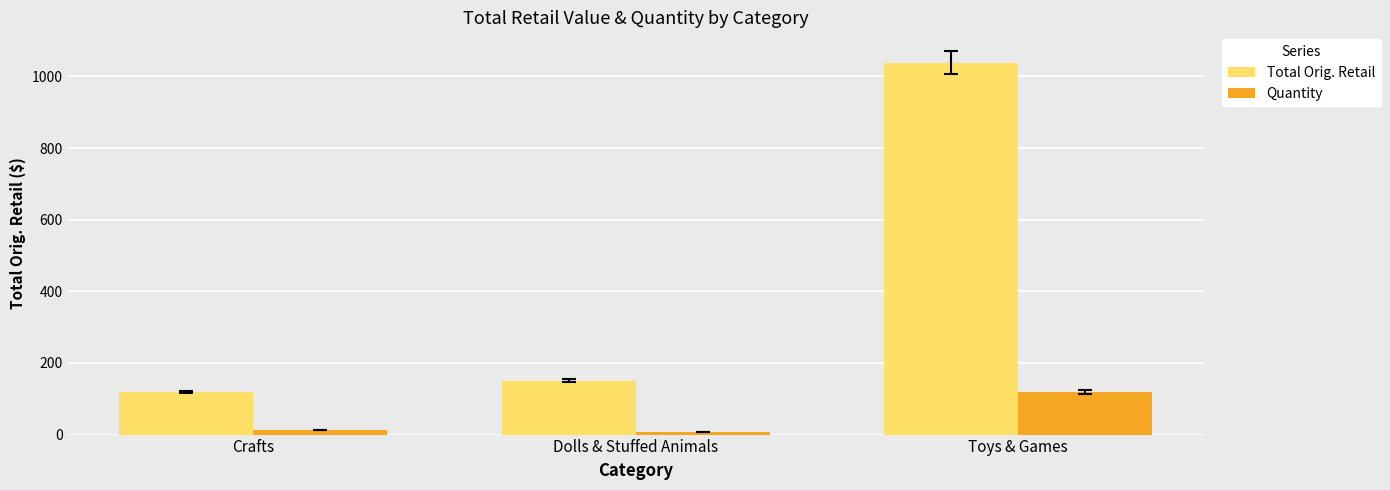

True or false: Total Orig. Retail has a value of 1833.2 at Toys & Games.

False